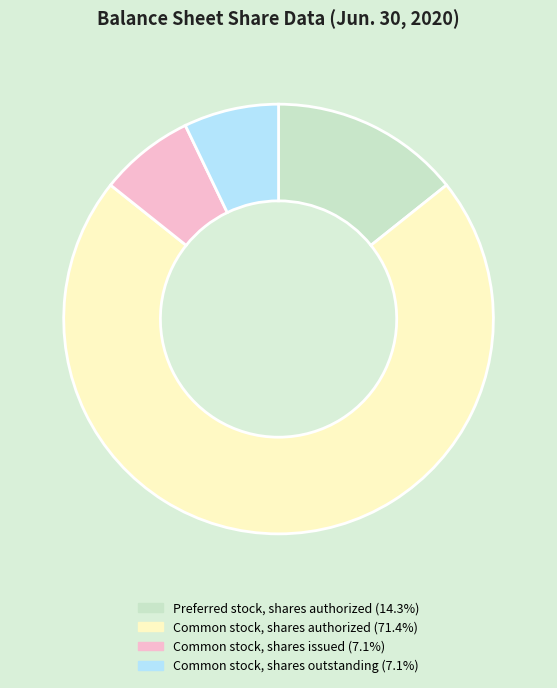

What is the largest slice in the pie chart?

Common stock, shares authorized